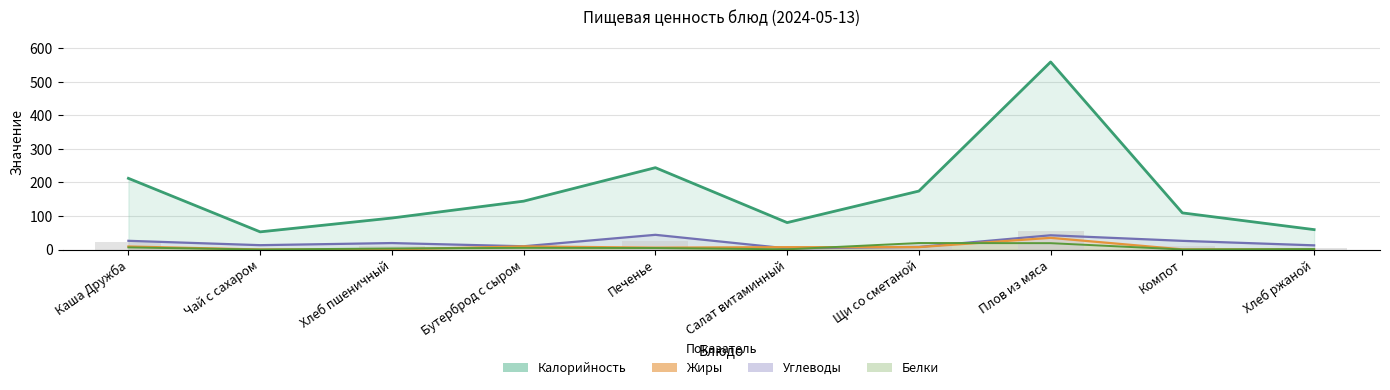

At which label does Жиры first exceed 7?

Каша Дружба